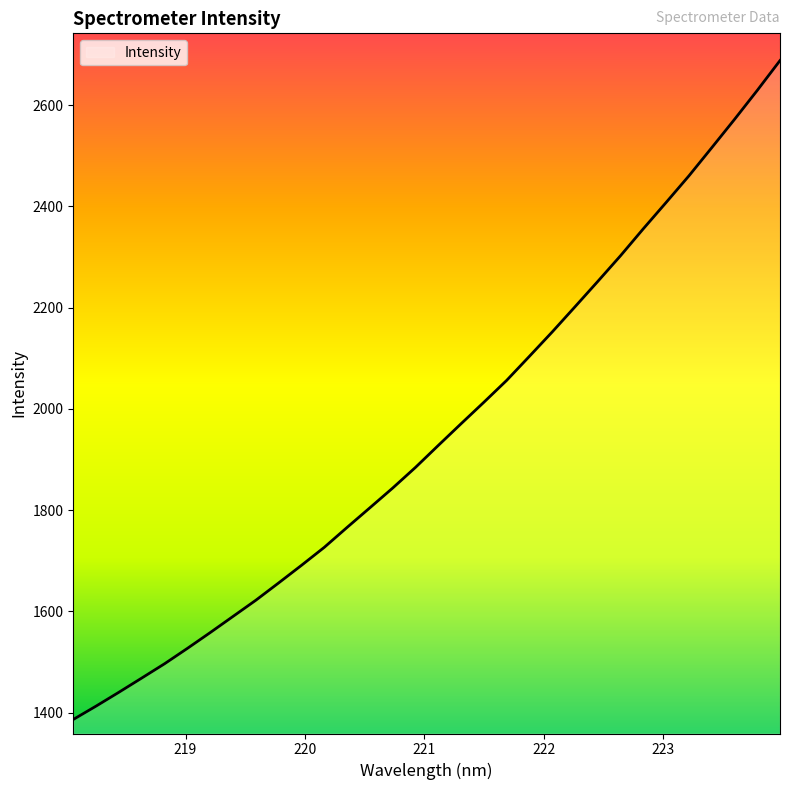

What is the smallest value displayed?

1386.4